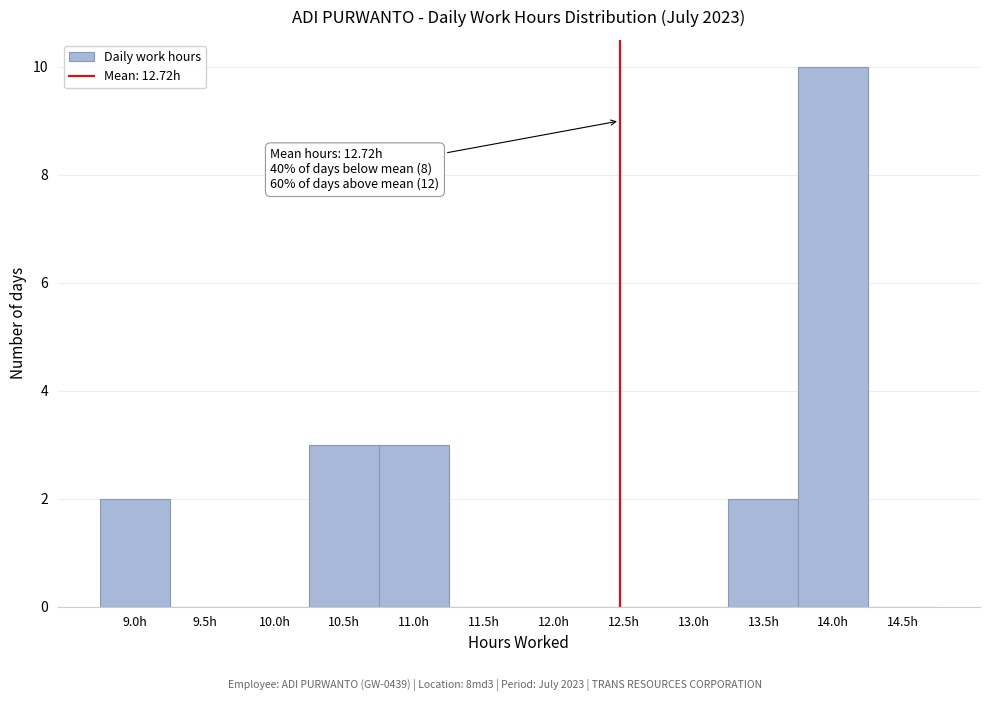

Reading left to right, list all the values displayed in this chart.

9.0h=2	9.5h=0	10.0h=0	10.5h=3	11.0h=3	11.5h=0	12.0h=0	12.5h=0	13.0h=0	13.5h=2	14.0h=10	14.5h=0